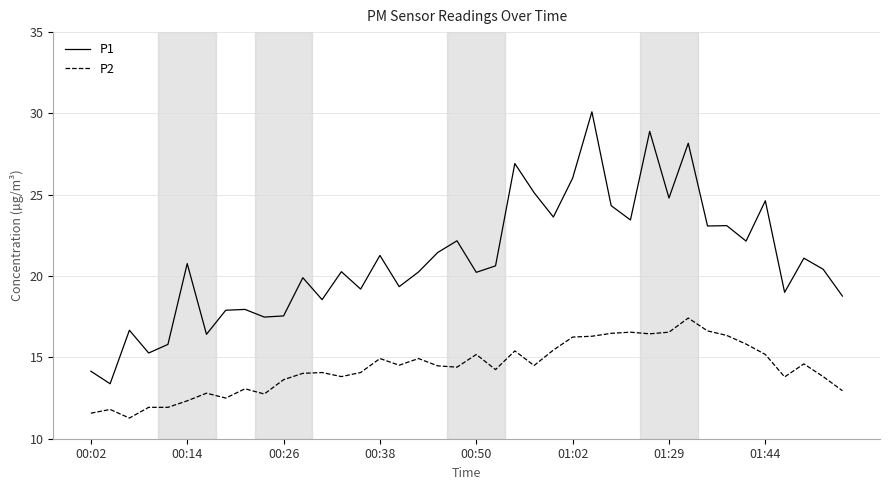

Which series has the largest total across all categories?

P1